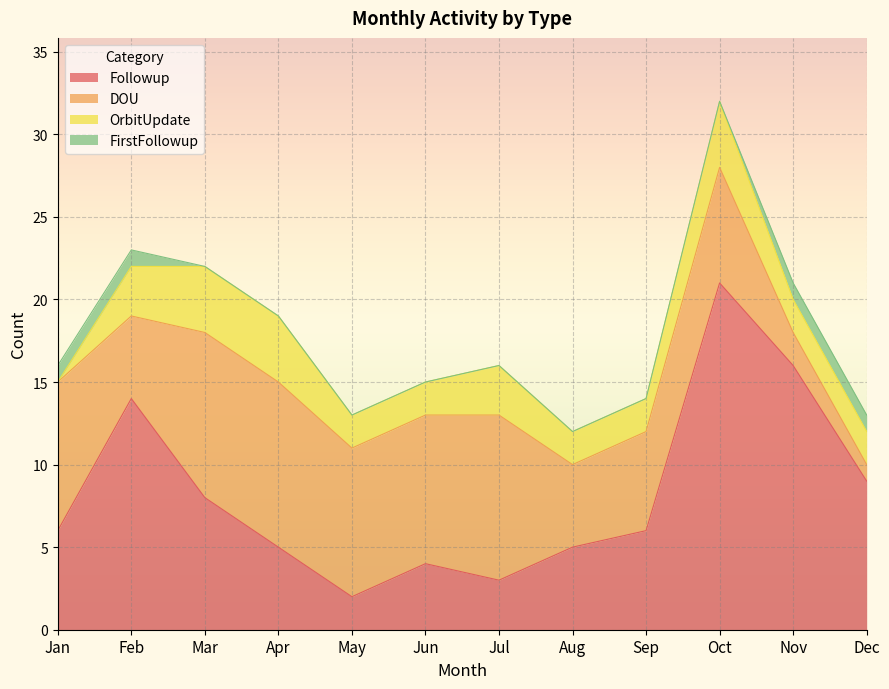

Reading left to right, list all the values displayed in this chart.

Followup: Jan=6	Feb=14	Mar=8	Apr=5	May=2	Jun=4	Jul=3	Aug=5	Sep=6	Oct=21	Nov=16	Dec=9
DOU: Jan=9	Feb=5	Mar=10	Apr=10	May=9	Jun=9	Jul=10	Aug=5	Sep=6	Oct=7	Nov=2	Dec=1
OrbitUpdate: Jan=0	Feb=3	Mar=4	Apr=4	May=2	Jun=2	Jul=3	Aug=2	Sep=2	Oct=4	Nov=2	Dec=2
FirstFollowup: Jan=1	Feb=1	Mar=0	Apr=0	May=0	Jun=0	Jul=0	Aug=0	Sep=0	Oct=0	Nov=1	Dec=1